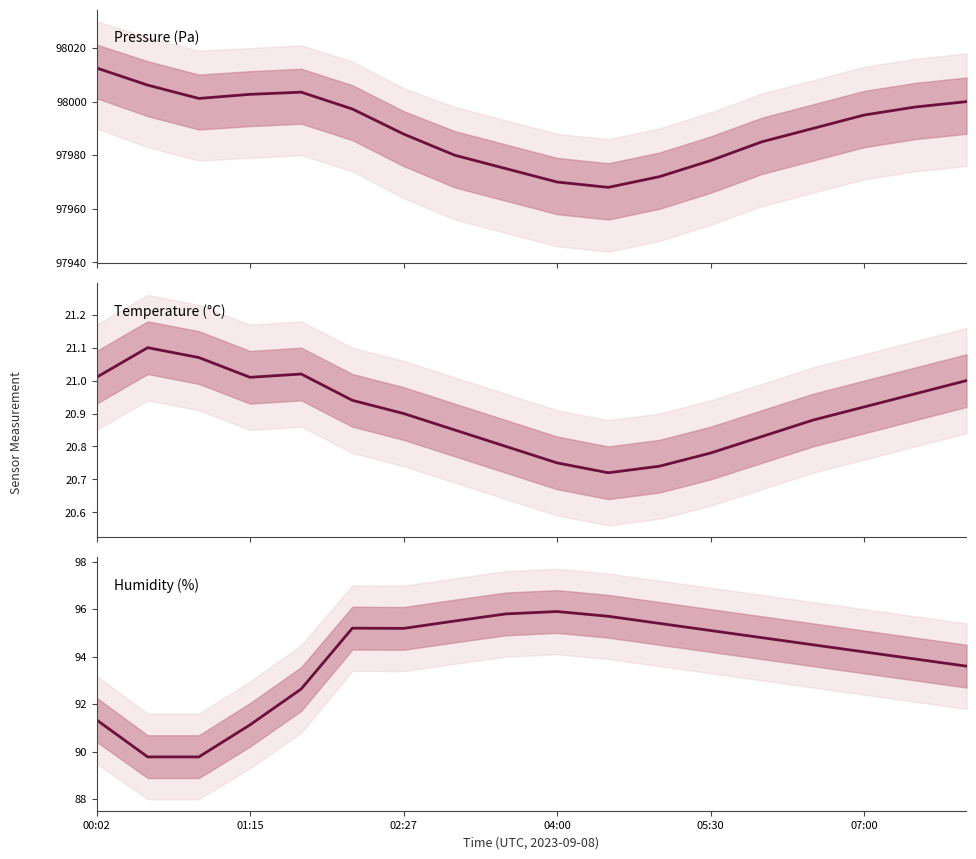

True or false: humidity and pressure intersect in this chart.

False